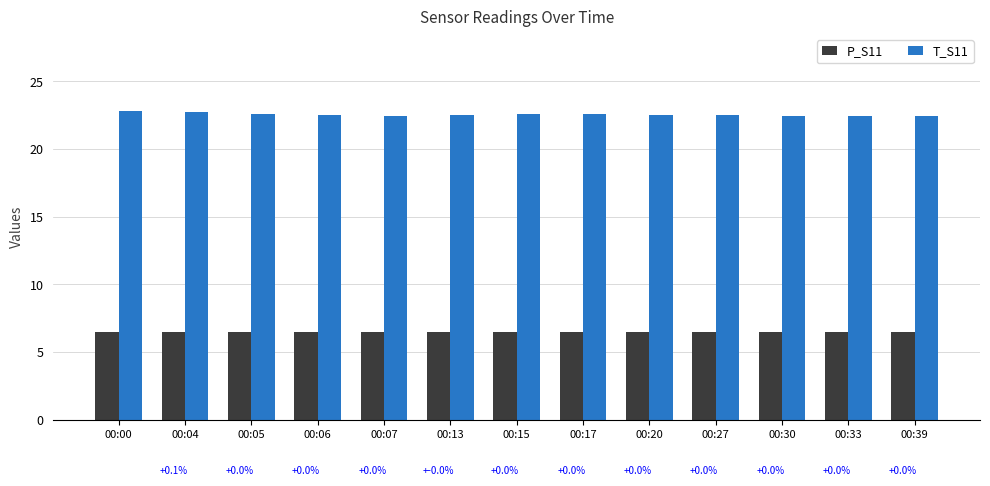

How many bars are there in total?

26